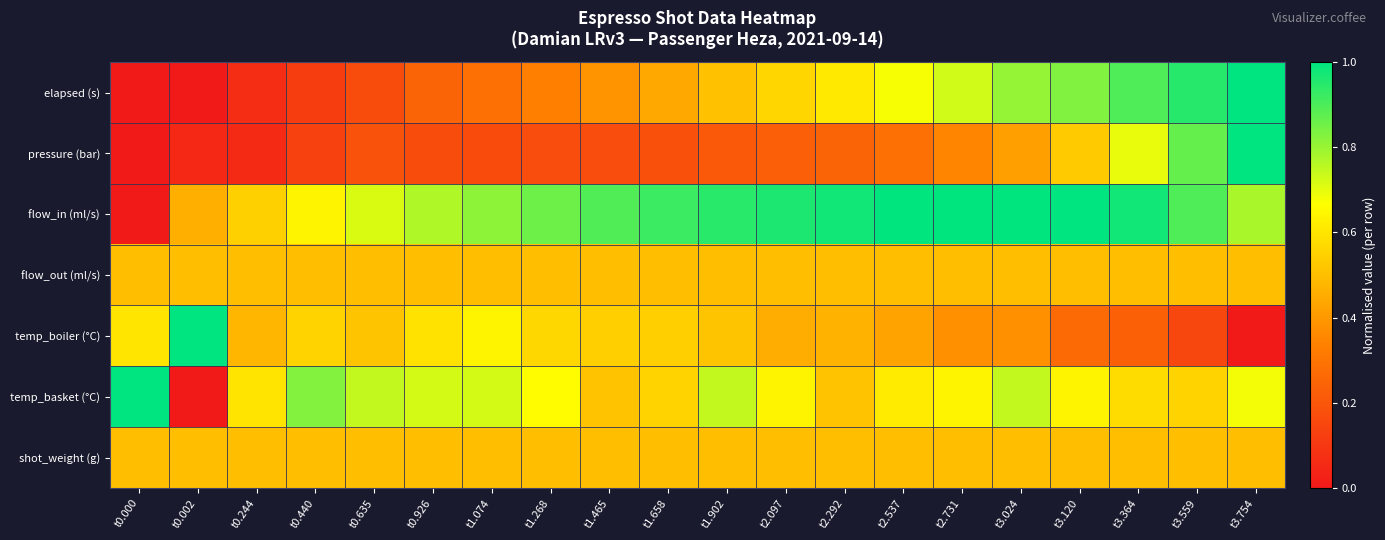

Between t0.440 and t1.902, which series saw the biggest shift?

elapsed (s)